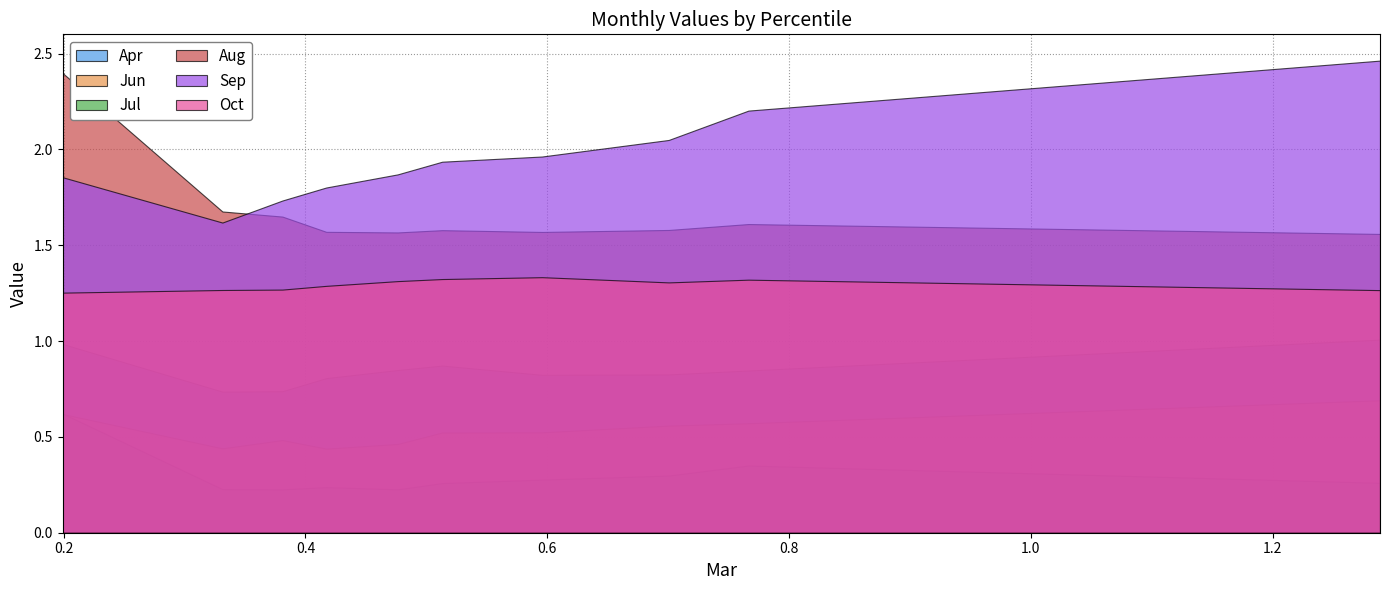

Which series has the largest total across all categories?

Sep